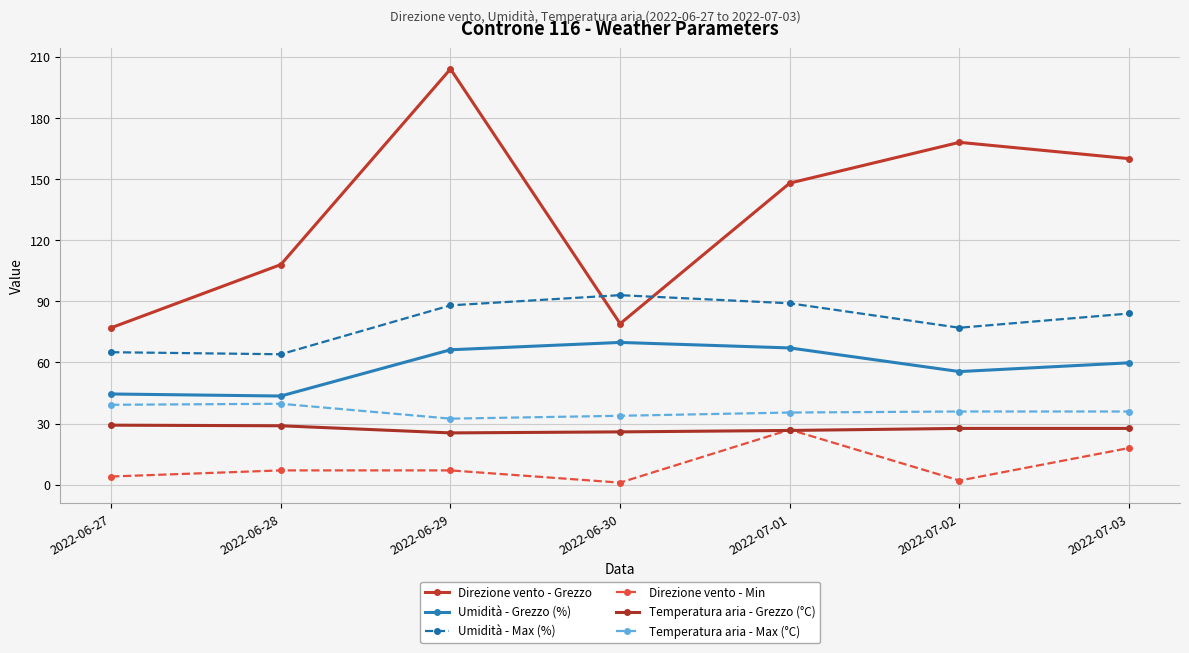

What are all the series names shown in the legend?

Direzione vento - Grezzo, Umidità - Grezzo (%), Umidità - Max (%), Direzione vento - Min, Temperatura aria - Grezzo (°C), Temperatura aria - Max (°C)